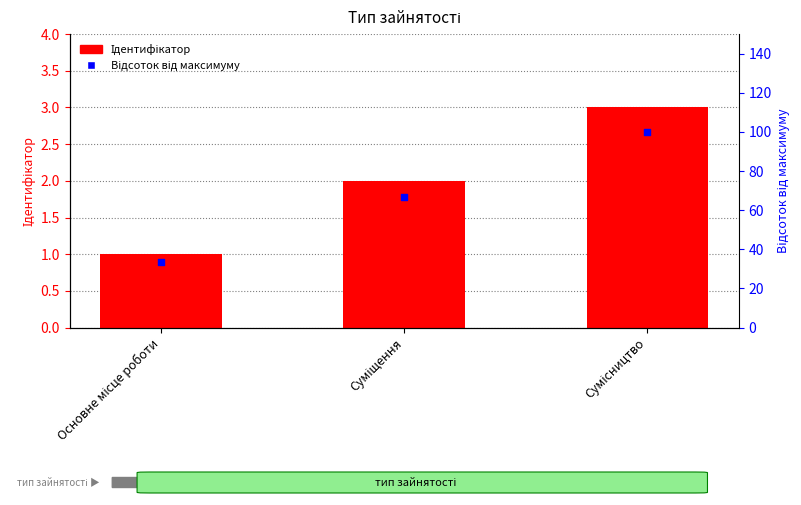

Which series has the largest Y range (max minus min)?

Відсоток від максимуму